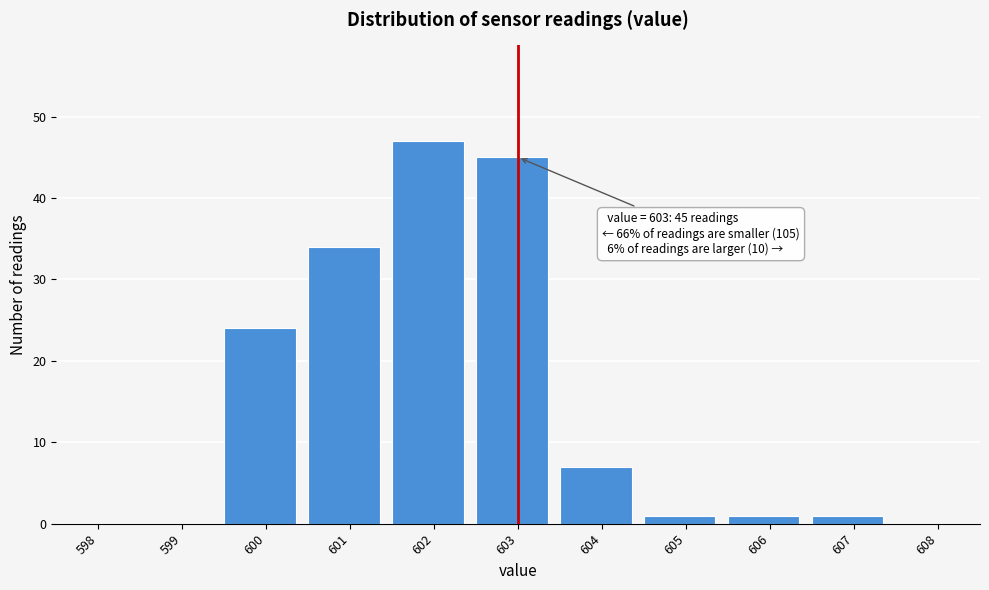

Reading left to right, what are all the values shown in this chart?

598=0	599=0	600=24	601=34	602=47	603=45	604=7	605=1	606=1	607=1	608=0